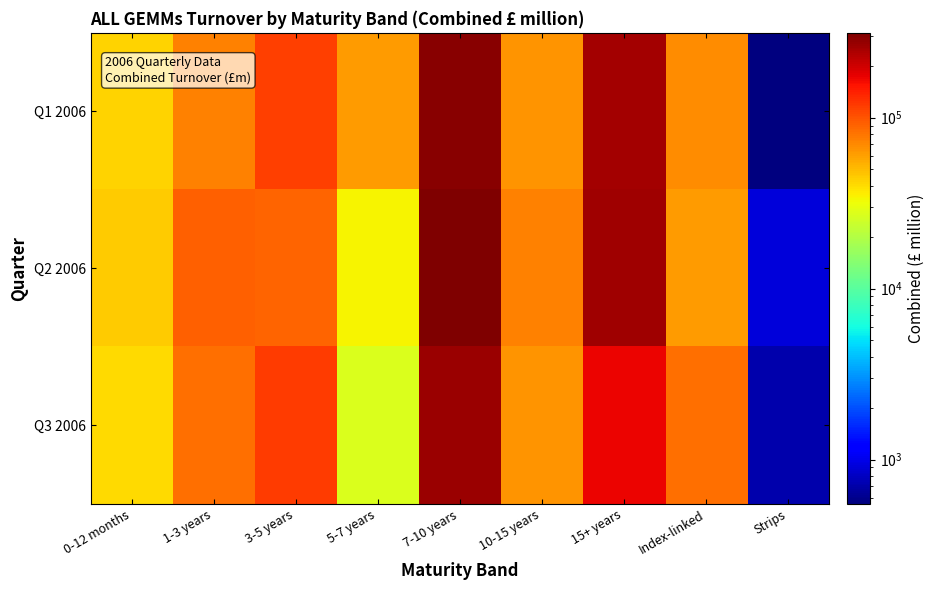

Reading right to left, what are all the values shown in this chart?

Q1 2006: Strips=551.0	Index-linked=68166.7	15+ years=255985.6	10-15 years=65078.1	7-10 years=296691.6	5-7 years=61673.4	3-5 years=115352.1	1-3 years=73904.2	0-12 months=42574.1
Q2 2006: Strips=922.2	Index-linked=62262.0	15+ years=263412.3	10-15 years=73505.6	7-10 years=313526.0	5-7 years=34326.4	3-5 years=89433.6	1-3 years=92988.7	0-12 months=44499.1
Q3 2006: Strips=721.8	Index-linked=83209.8	15+ years=170237.2	10-15 years=65065.2	7-10 years=269432.2	5-7 years=27349.7	3-5 years=118461.8	1-3 years=82285.4	0-12 months=40423.2